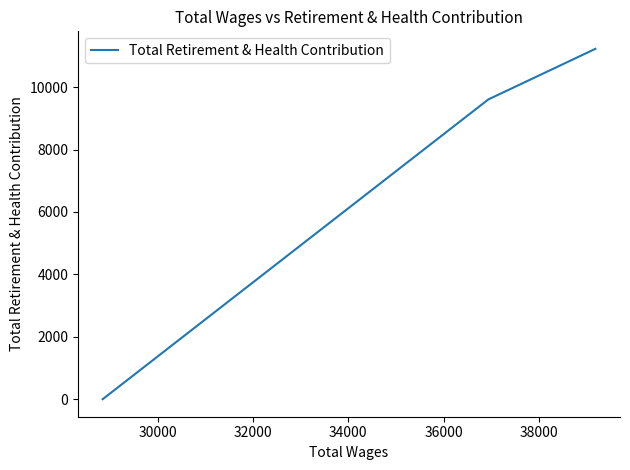

What is the value of the 2nd point from the left?

9606